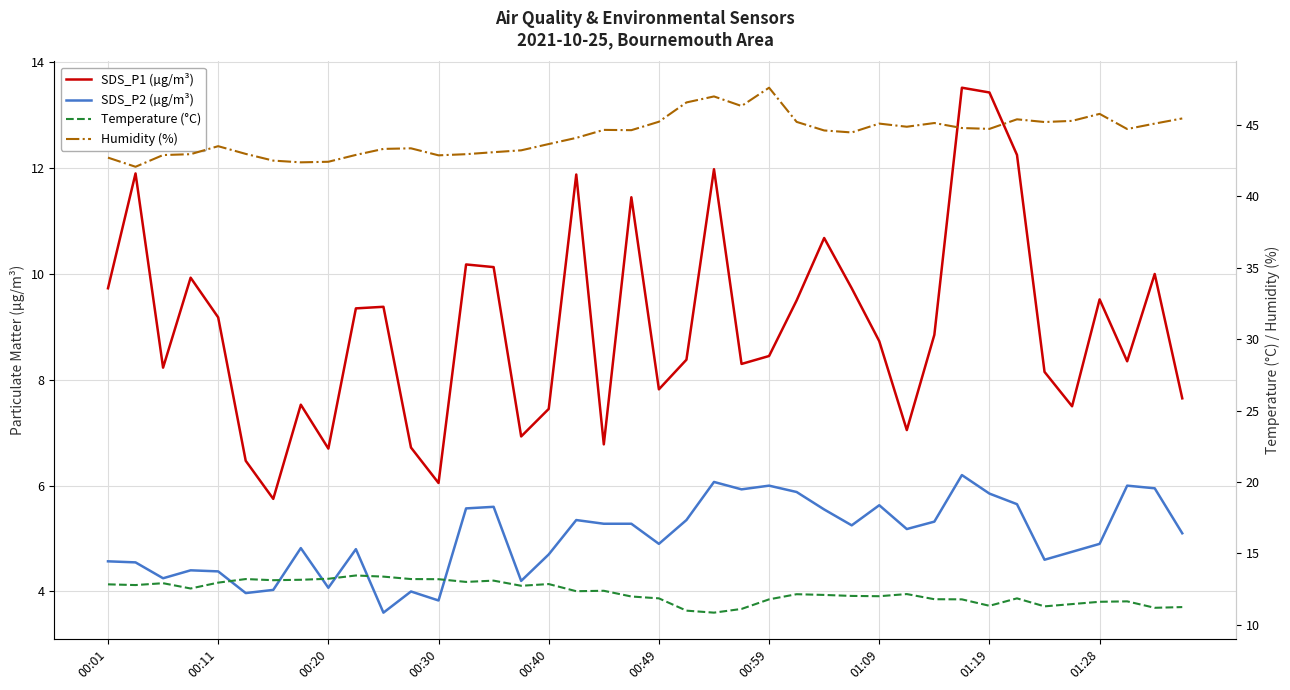

Which series has the largest total across all categories?

Humidity (%)